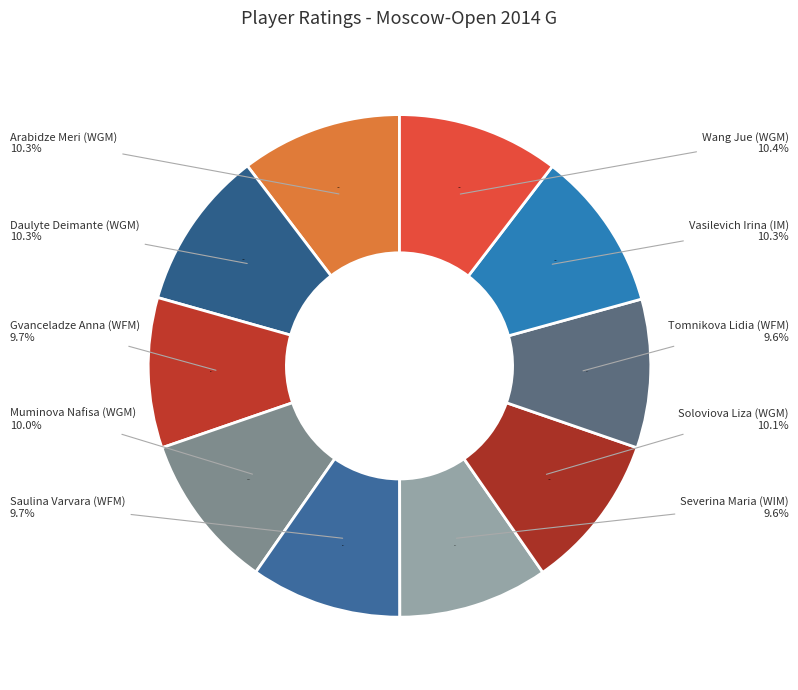

Is it true that Muminova Nafisa (WGM) is 24% of the pie?

False